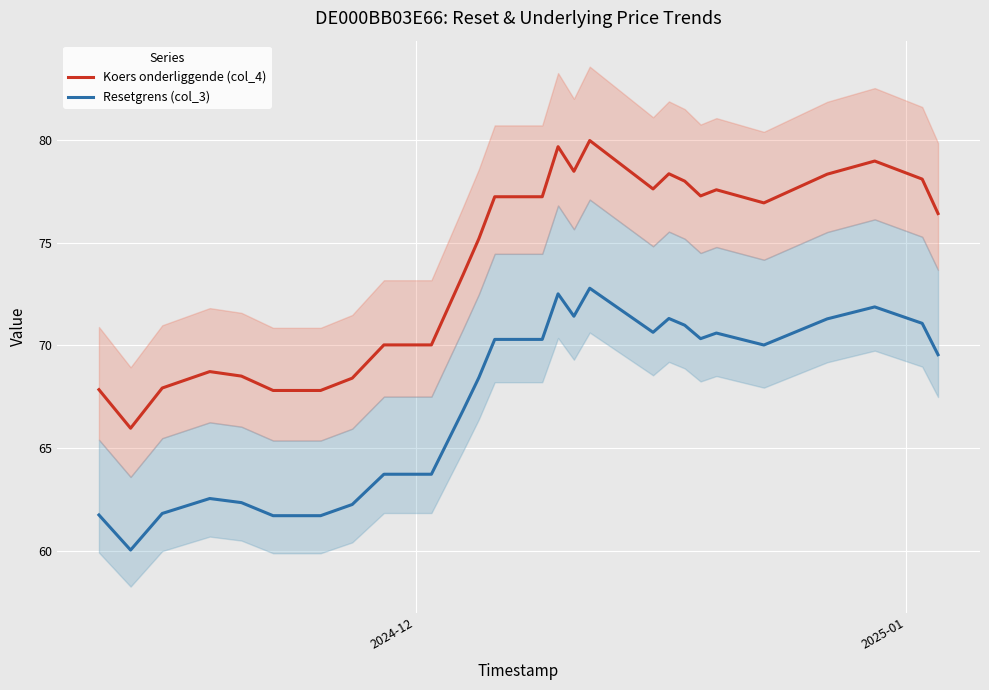

True or false: Koers onderliggende (col_4) and Resetgrens (col_3) cross at least once.

False